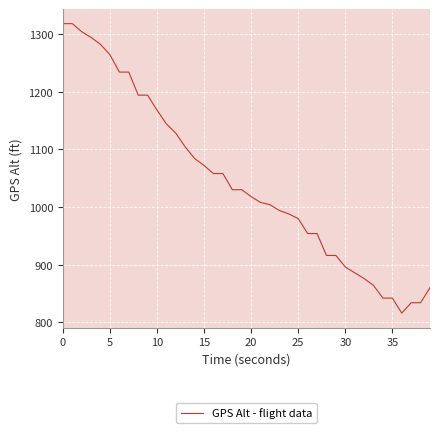

What is the difference between the maximum and minimum values?

502